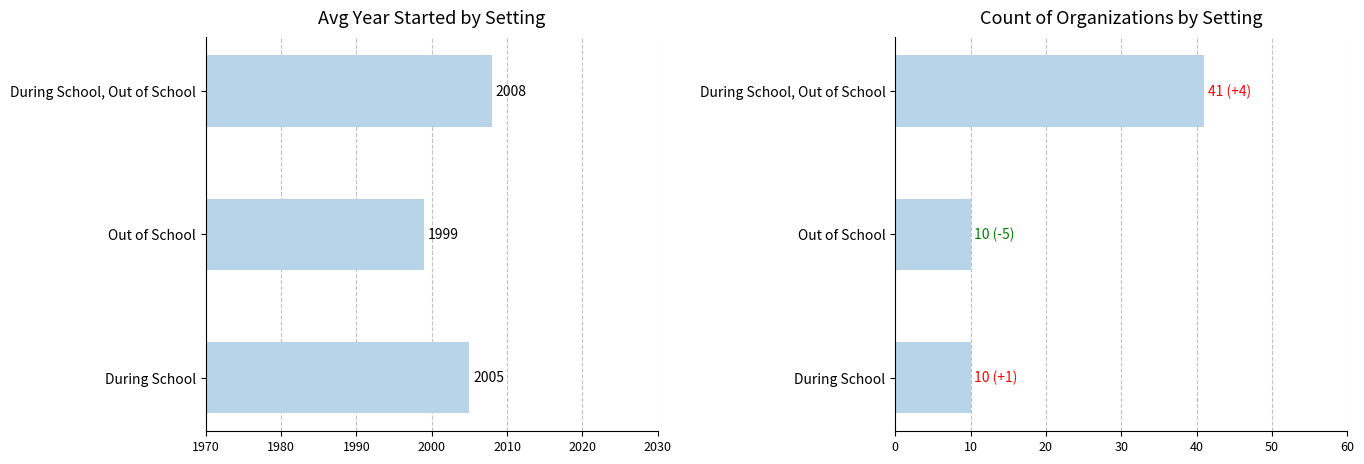

At how many categories does at least one series exceed 1503?

3